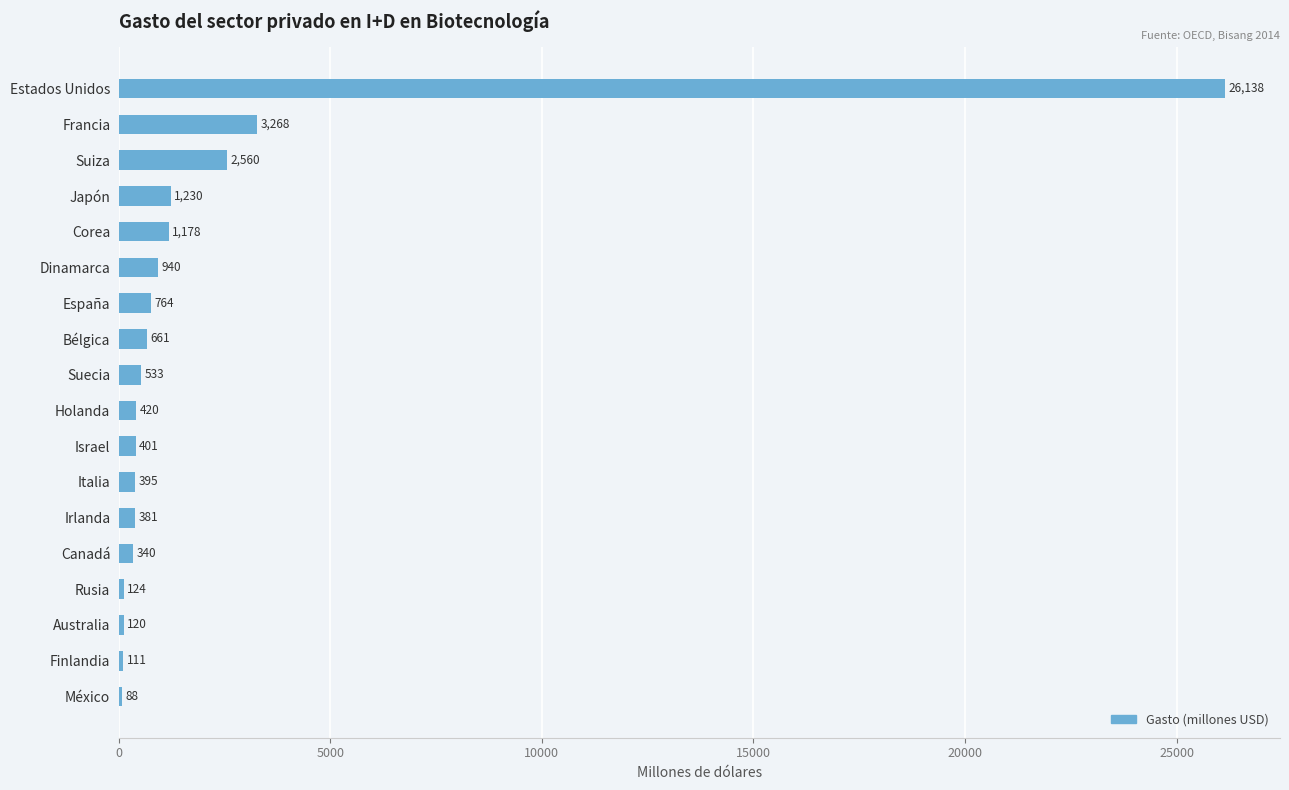

Between Dinamarca and Israel, which is larger?

Dinamarca